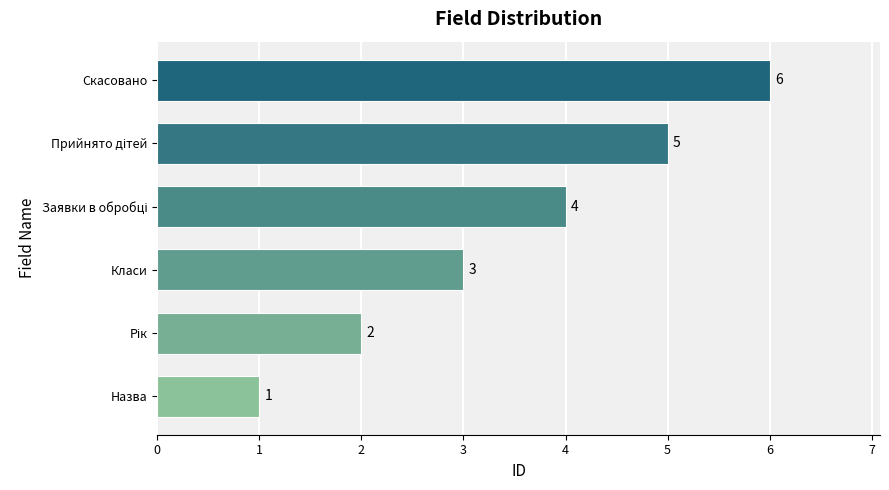

Where is the data nearest to the value 3?

Класи